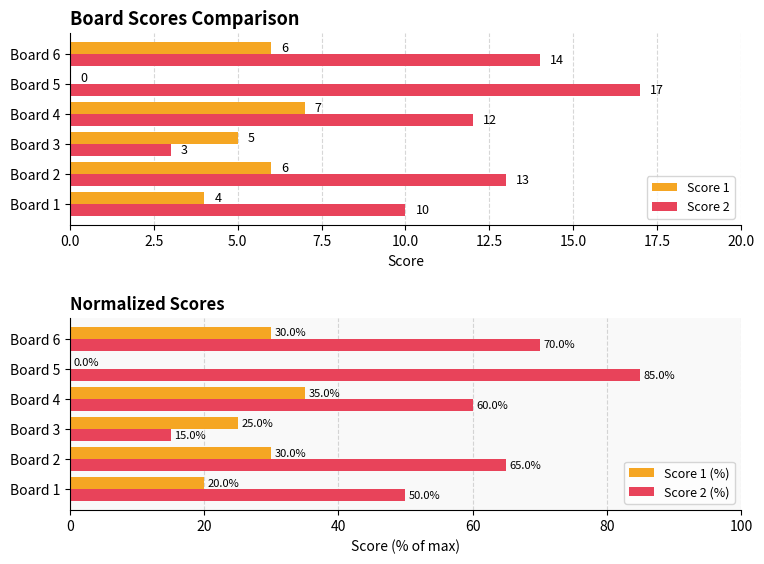

How many series are shown in this chart?

4